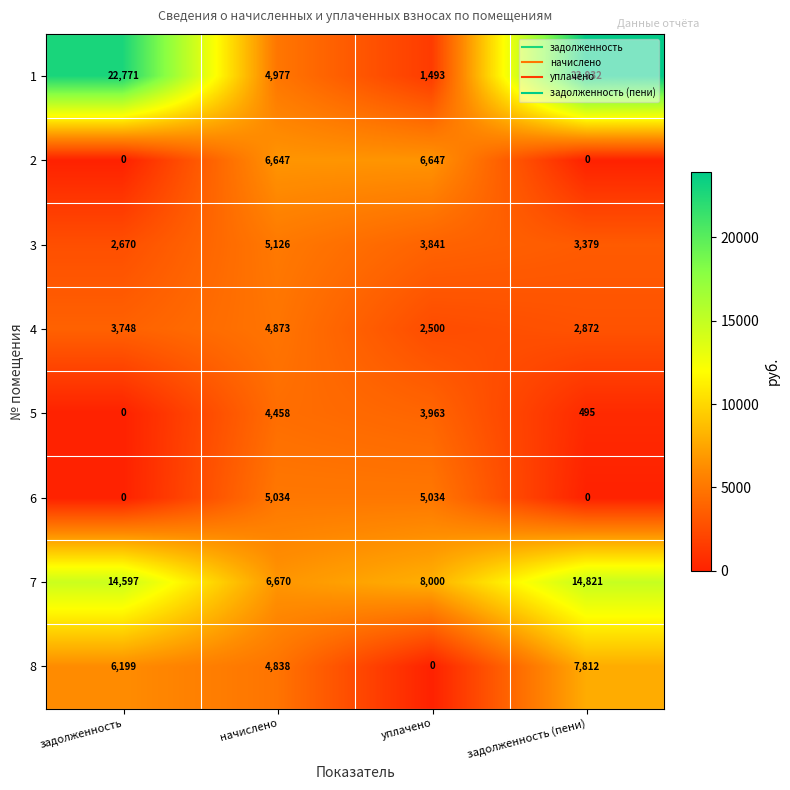

The 5 series shows 6286 at начислено. True or false?

False